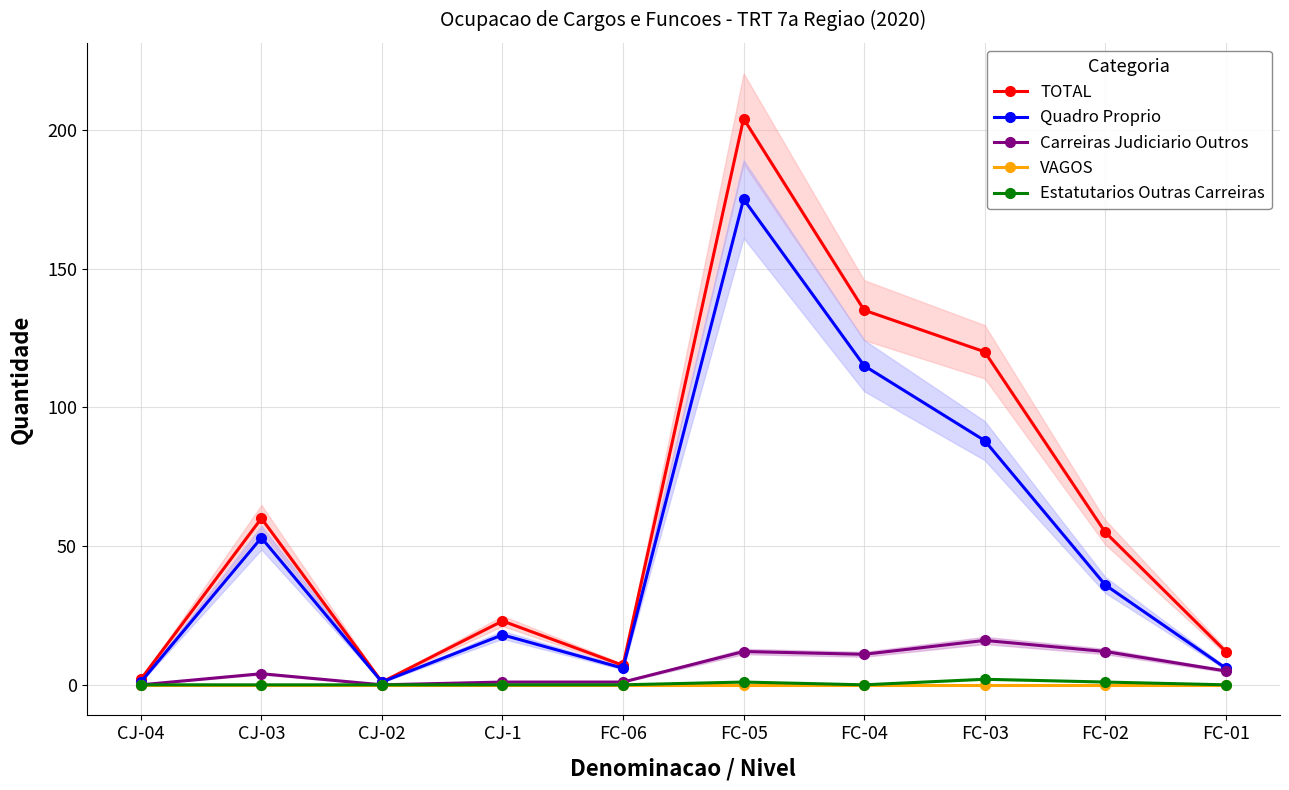

What is the sum of all Quadro Proprio values?

499